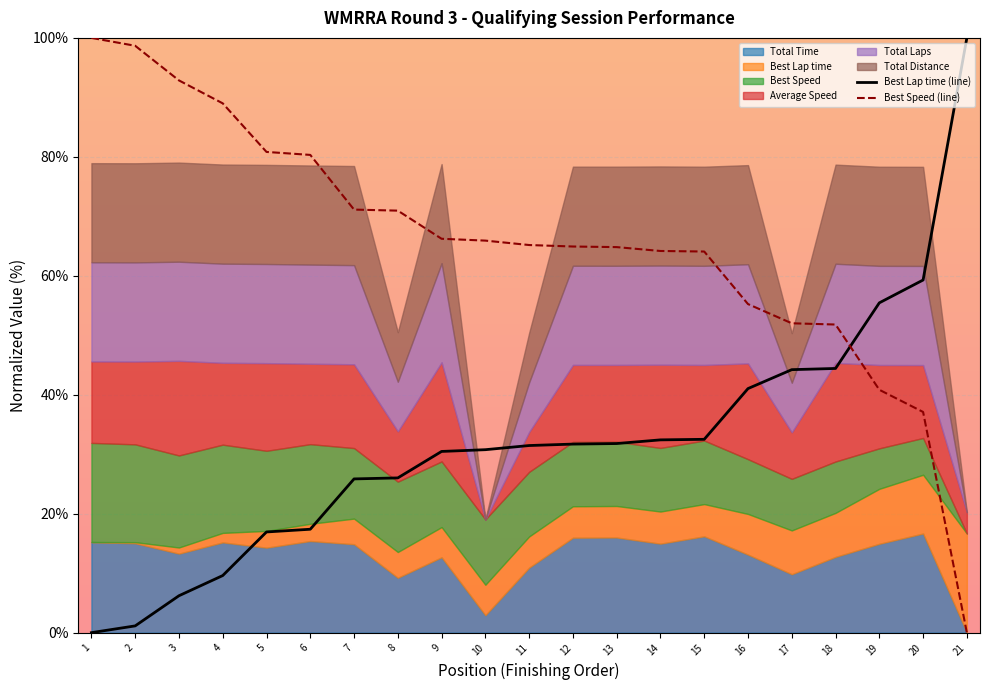

Reading left to right, extract all data points from this chart.

Best Lap time (line): 0.0	1.1	6.2	9.6	16.9	17.4	25.9	26.0	30.5	30.8	31.5	31.7	31.8	32.4	32.5	41.0	44.2	44.4	55.5	59.3	100.0
Best Speed (line): 100.0	98.7	92.8	89.0	80.8	80.3	71.1	71.0	66.2	65.9	65.2	64.9	64.8	64.2	64.1	55.2	52.0	51.8	40.8	37.1	0.0